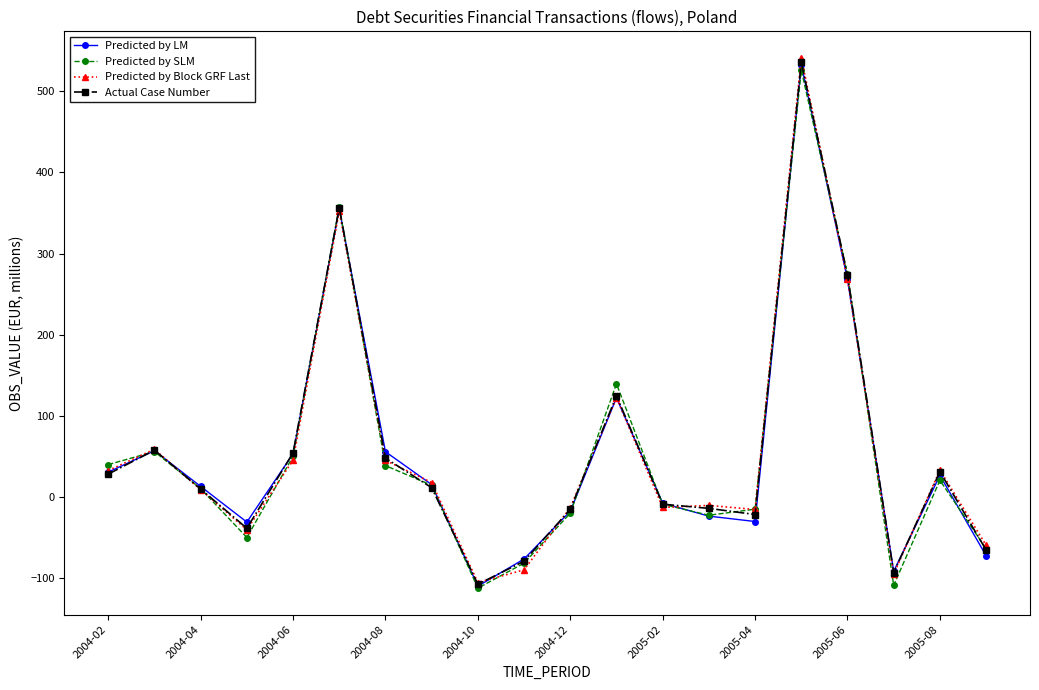

What is the value of the Actual Case Number point at the 1st from the left?

28.3